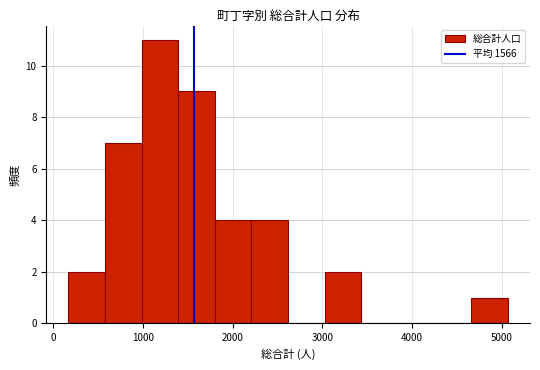

How tall is the bar that spans 3000 to 3400 on the x-axis? Neither the bar edges nor the heights are printed on the chart, so give them approximately, as read against the axes.

2